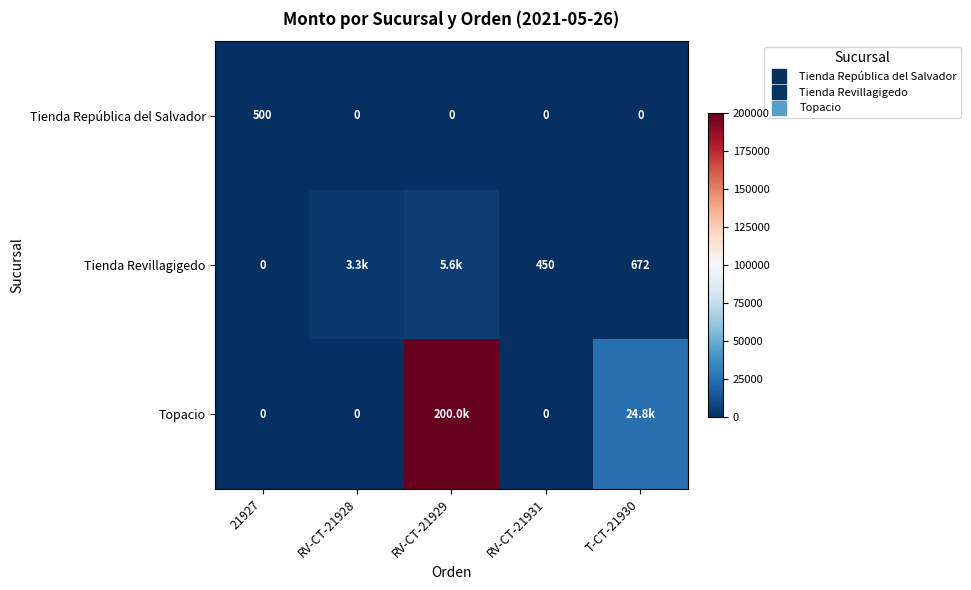

Between 21927 and RV-CT-21928, which is larger?

21927